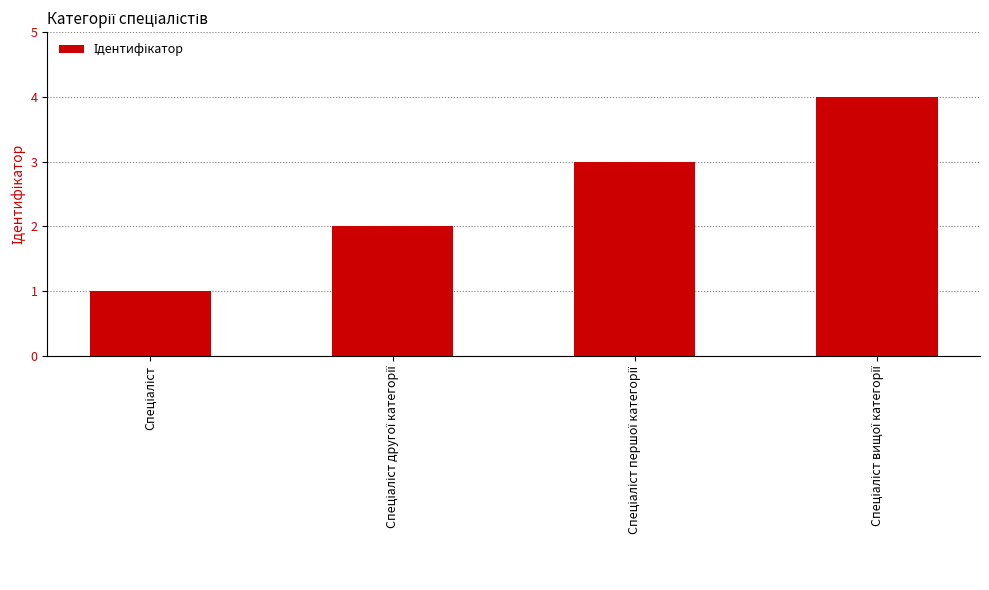

What is the greatest value displayed?

4